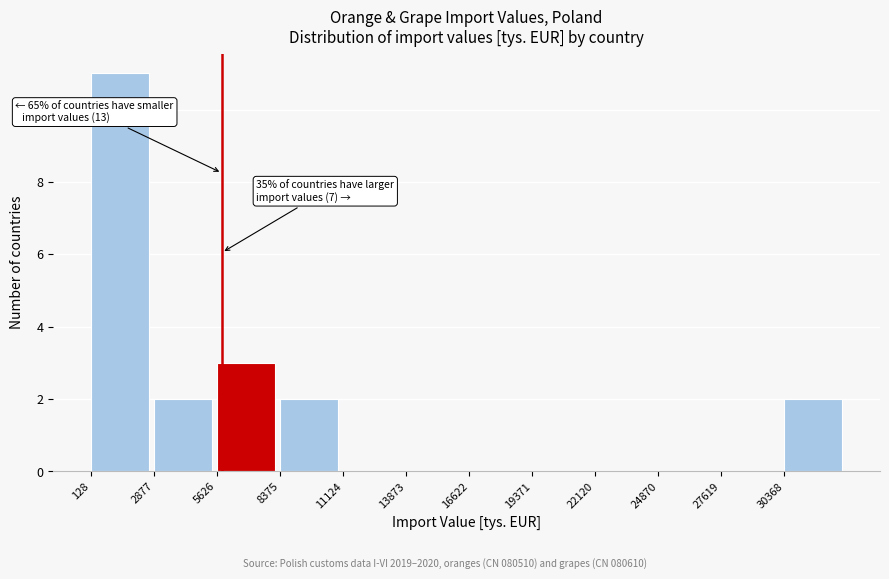

Over which range of the x-axis is the bar tallest?

0 to 3000